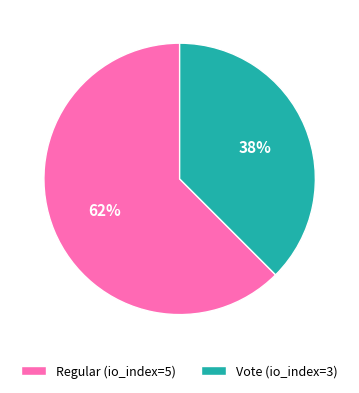

Do Regular (io_index=5) and Vote (io_index=3) together represent more than half of the pie?

Yes